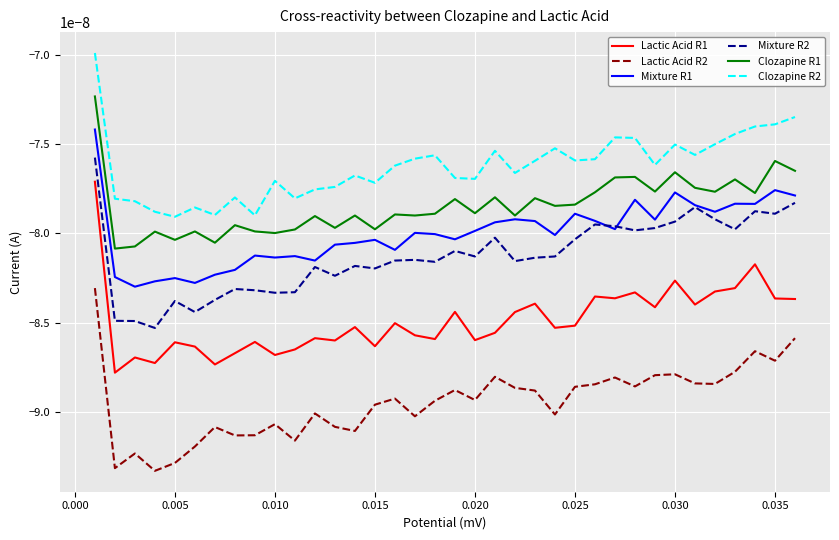

Which series has the largest total across all categories?

Clozapine R2